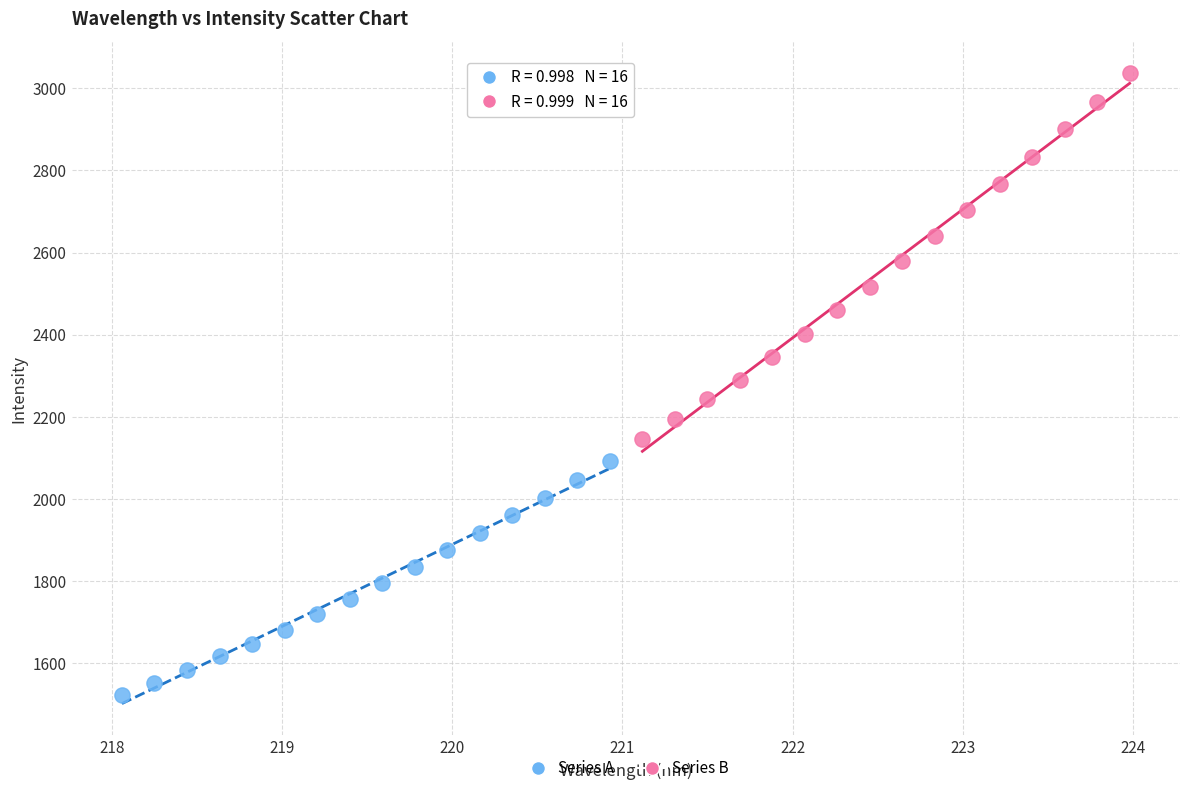

Which series has the largest Y range (max minus min)?

Series B